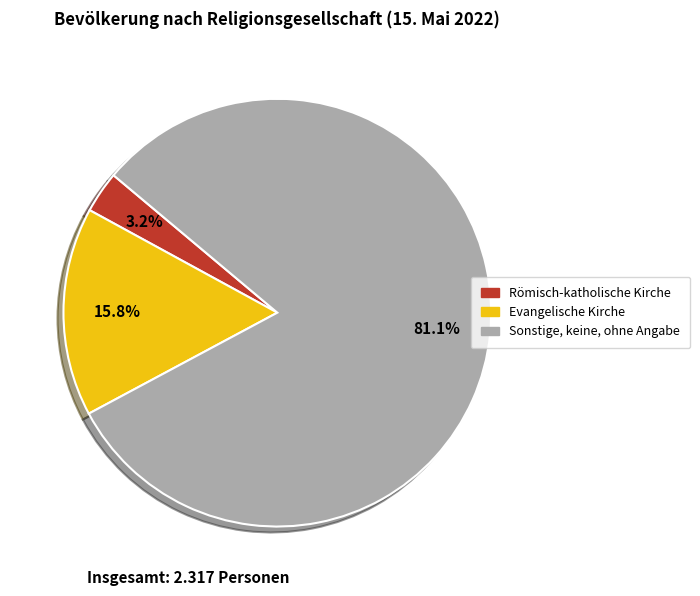

Between Evangelische Kirche and Sonstige, keine, ohne Angabe, which is larger?

Sonstige, keine, ohne Angabe